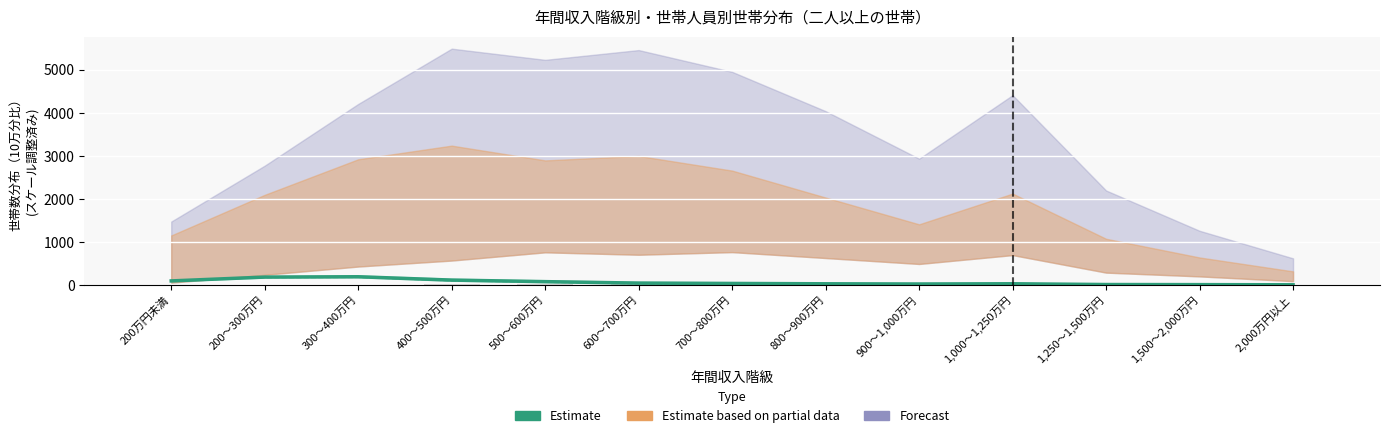

Reading right to left, extract all data points from this chart.

8.3	12.1	14.3	32.2	26.9	31.6	39.8	47.6	81.6	117.3	195.1	187.2	98.3